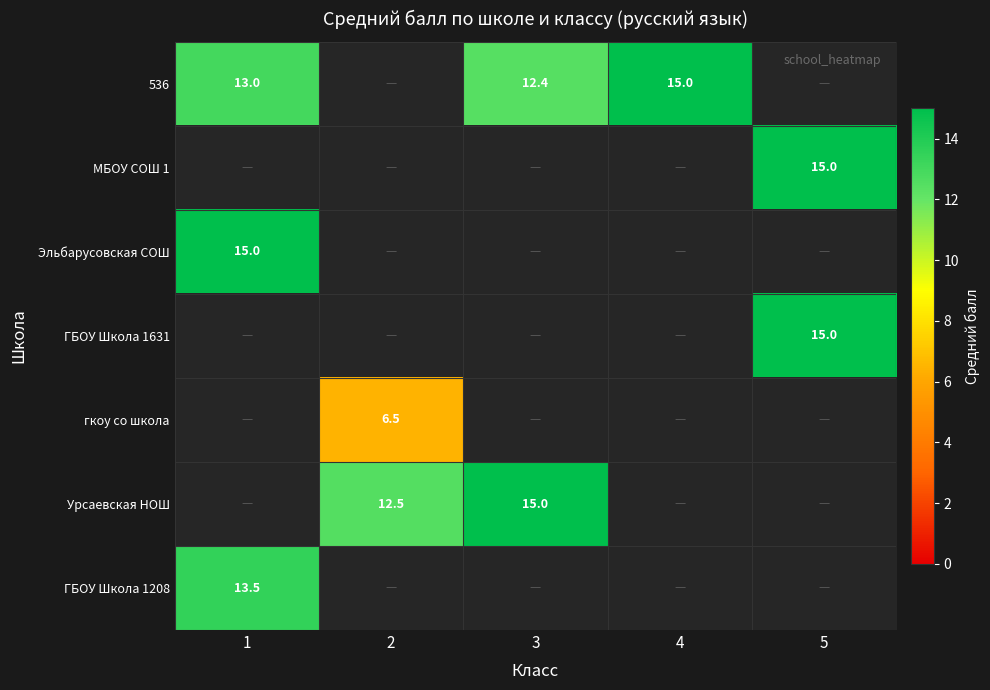

True or false: 536 has a value of 6.9 at 3.

False